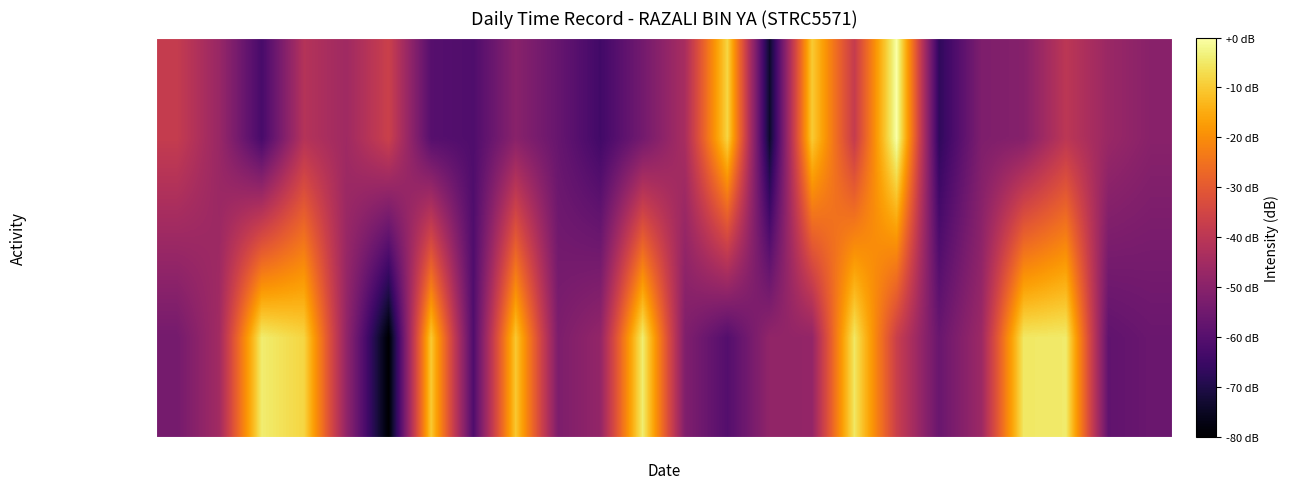

Reading left to right, what are all the values shown in this chart?

Work Duration (hrs): 1=-54.0	2=-45.1	3=-4.3	4=-8.3	5=-48.2	6=-80.0	7=-10.0	8=-61.4	9=-10.3	10=-52.4	11=-47.9	12=-4.1	14=-51.8	15=-60.5	16=-48.4	17=-48.0	18=-5.2	19=-36.9	21=-56.3	22=-46.2	23=-5.1	24=-4.6	25=-57.9	26=-56.0
Overtime (hrs): 1=-37.9	2=-47.1	3=-62.9	4=-41.4	5=-45.7	6=-36.6	7=-59.9	8=-61.3	9=-50.0	10=-56.7	11=-63.9	12=-54.3	14=-43.7	15=-8.2	16=-73.9	17=-9.7	18=-38.0	19=0.0	21=-67.2	22=-52.2	23=-50.8	24=-39.9	25=-46.7	26=-50.1